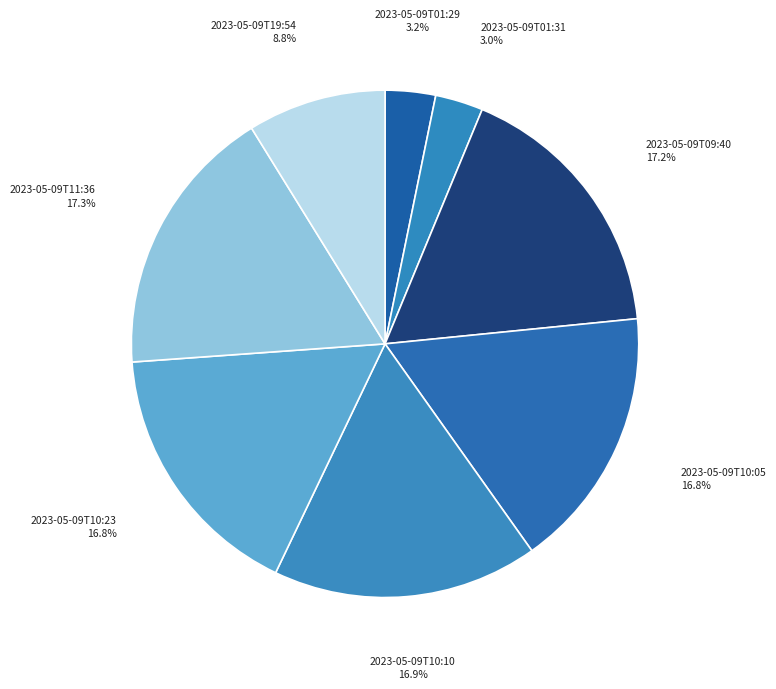

What is the ratio of the value at 2023-05-09T01:29 to the value at 2023-05-09T10:05?

0.2